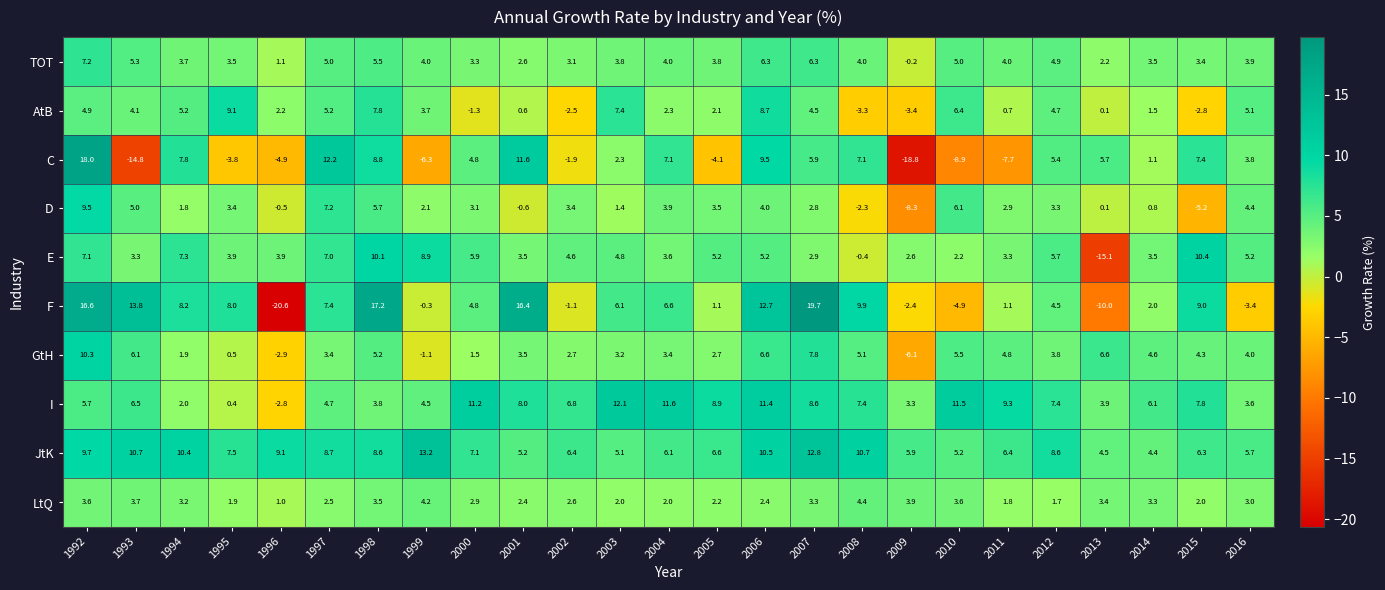

What is the sum of all D values?

57.5